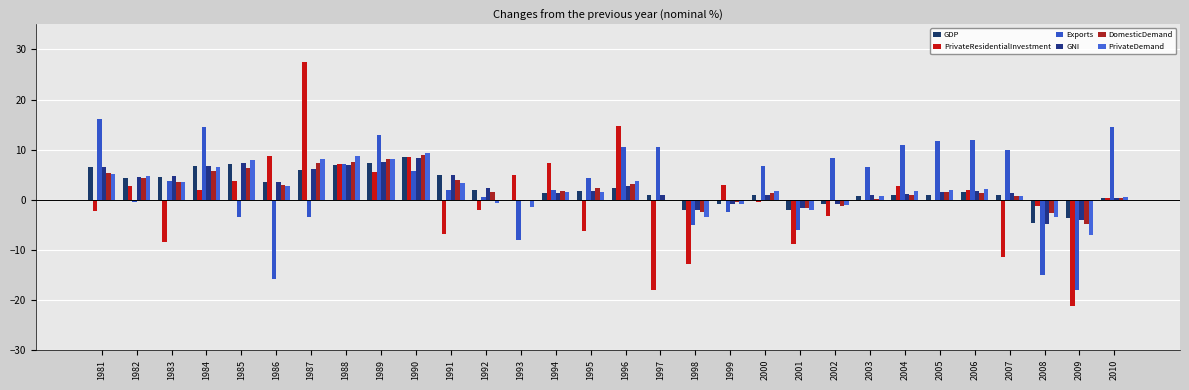

How many groups of bars are there?

30